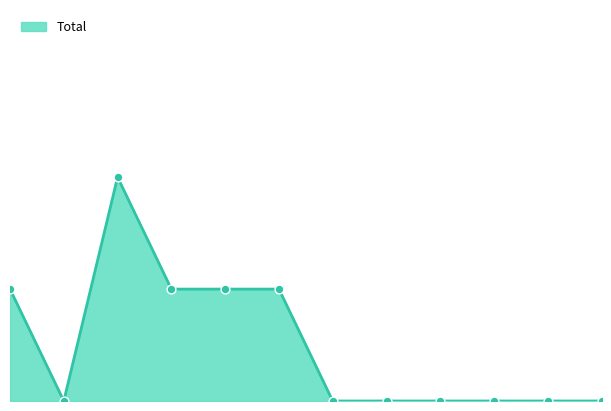

Is this an area chart (filled region under the line)?

Yes